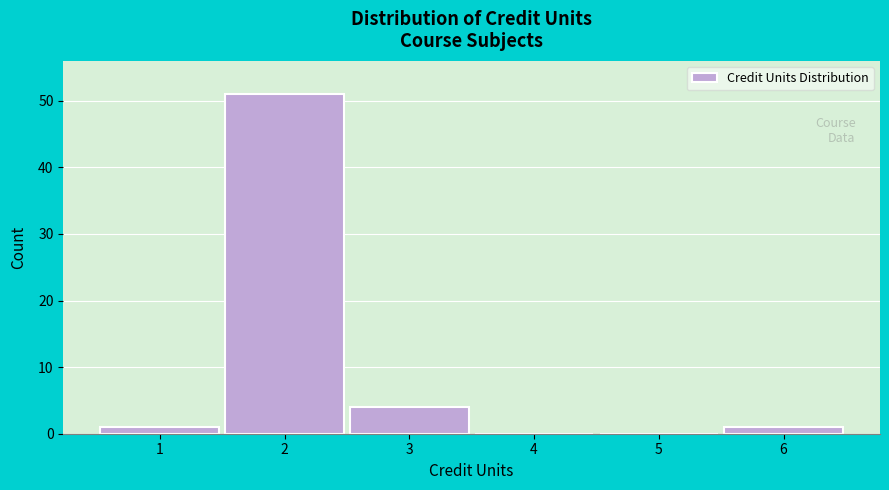

Reading left to right, what are all the values shown in this chart?

1=1	2=51	3=4	4=0	5=0	6=1